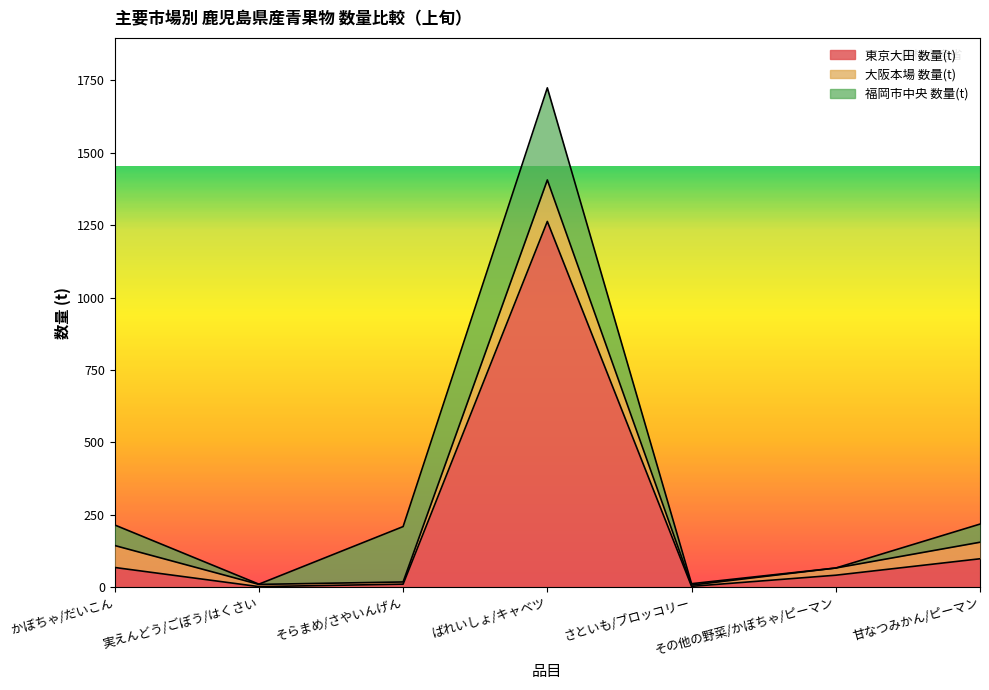

Rank the series at そらまめ/さやいんげん from lowest to highest value.

大阪本場 数量(t), 東京大田 数量(t), 福岡市中央 数量(t)